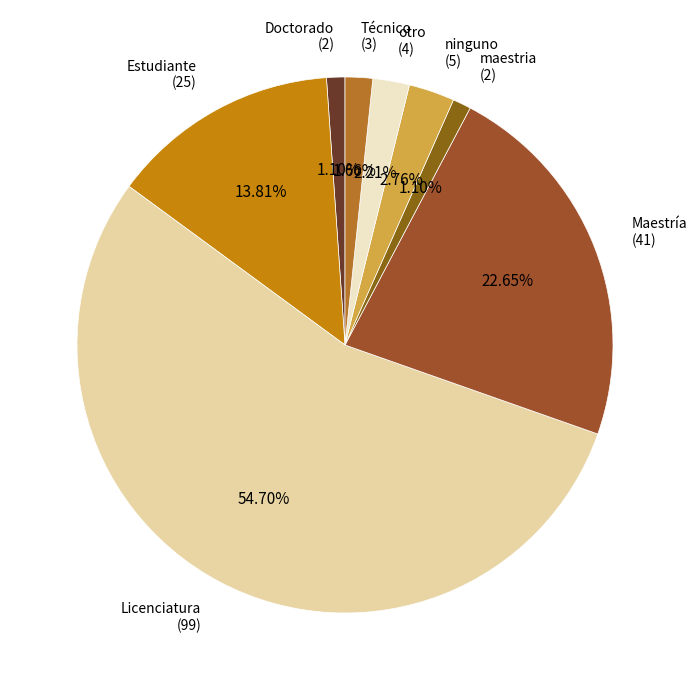

Does any single category account for the majority?

Yes